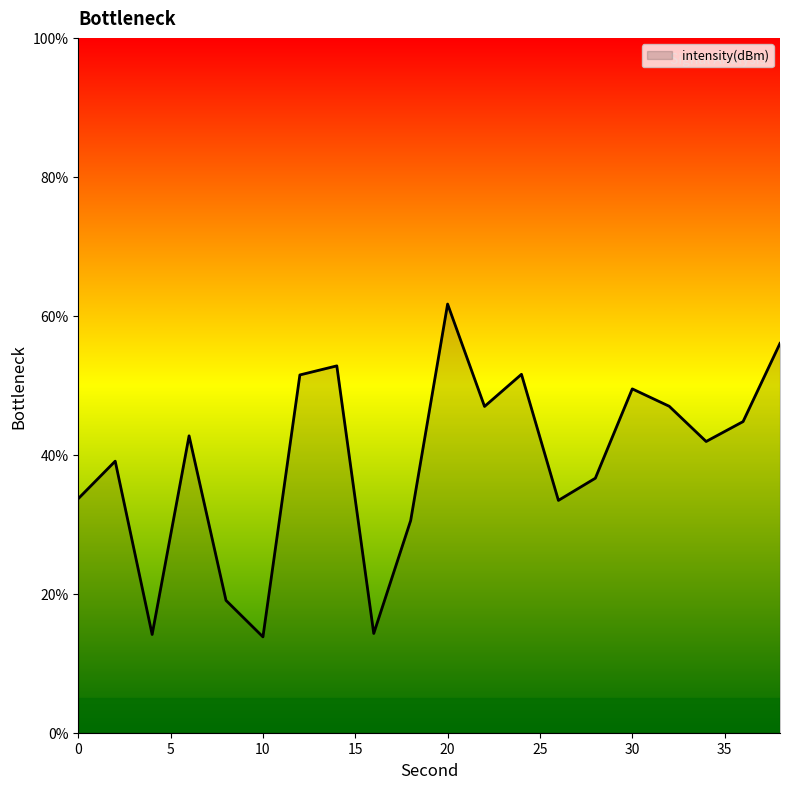

What is the average value?

39.1